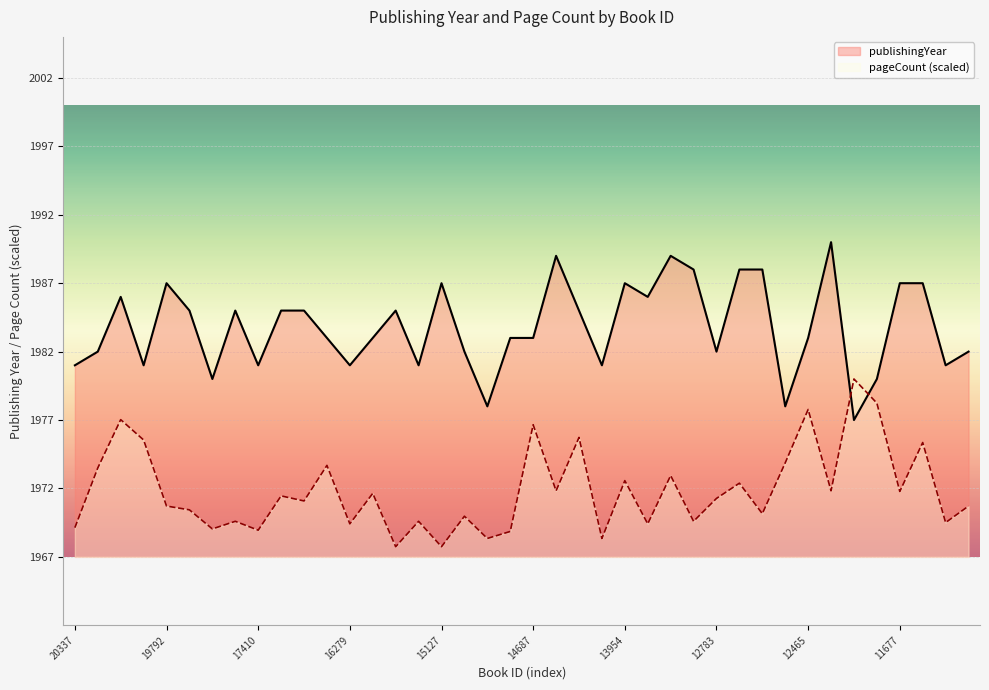

List the series in order of their overall mean, lowest first.

pageCount (scaled), publishingYear